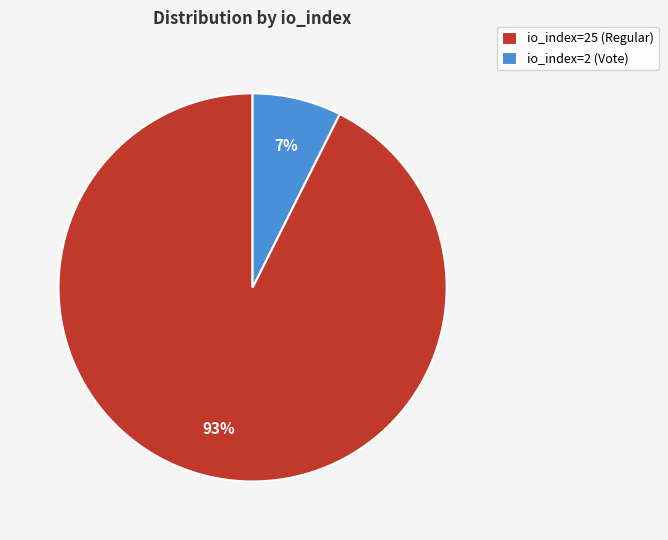

Do io_index=2 (Vote) and io_index=25 (Regular) together represent more than half of the pie?

Yes